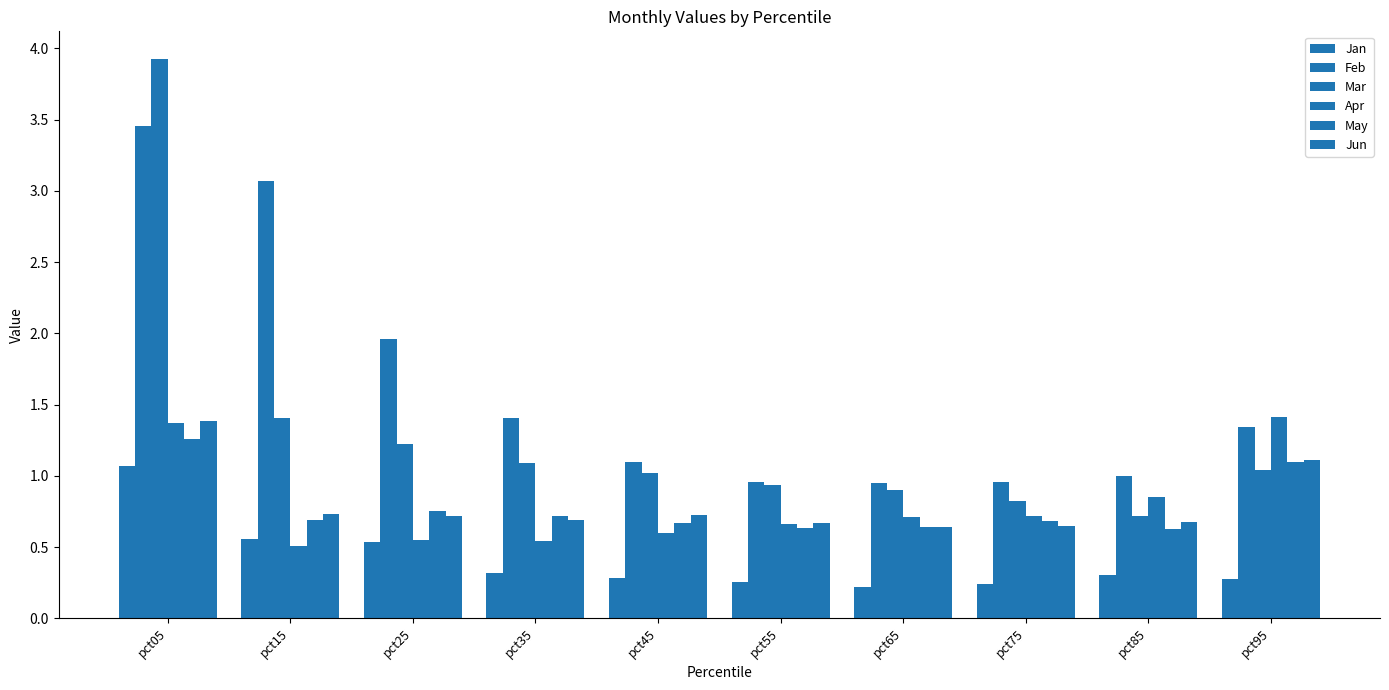

How many groups of bars are there?

10